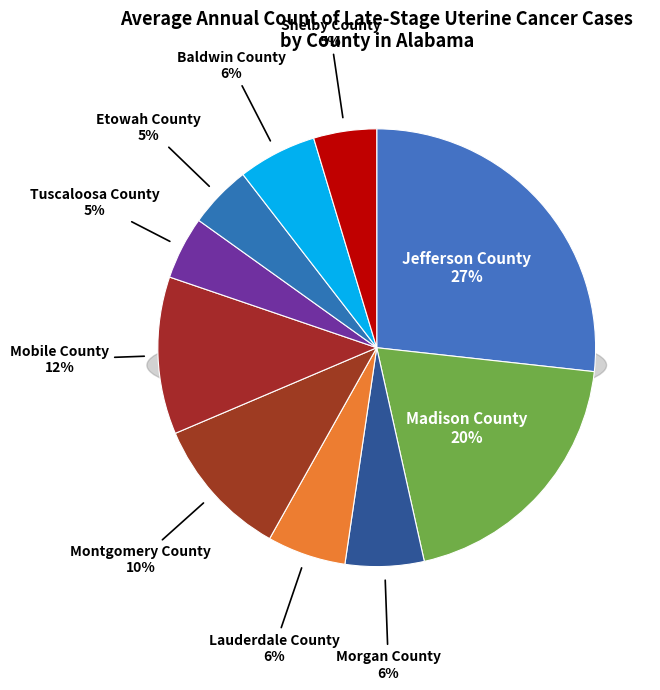

What is the smallest slice in the pie chart?

Tuscaloosa County